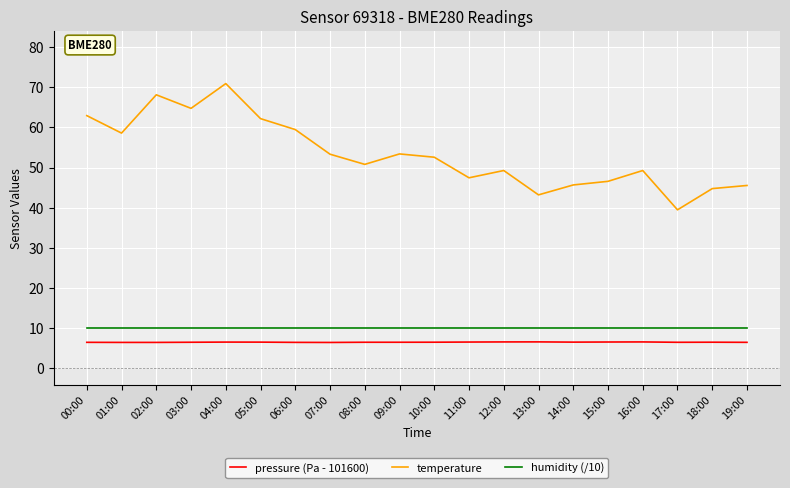

The pressure (Pa - 101600) series shows 62.9 at 00:00. True or false?

True